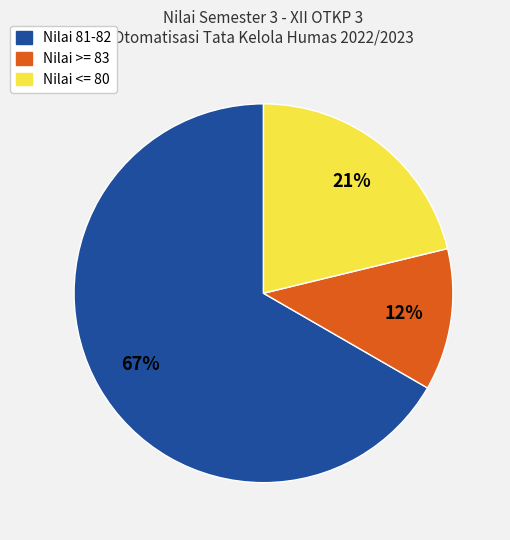

How many segments does this pie chart have?

3